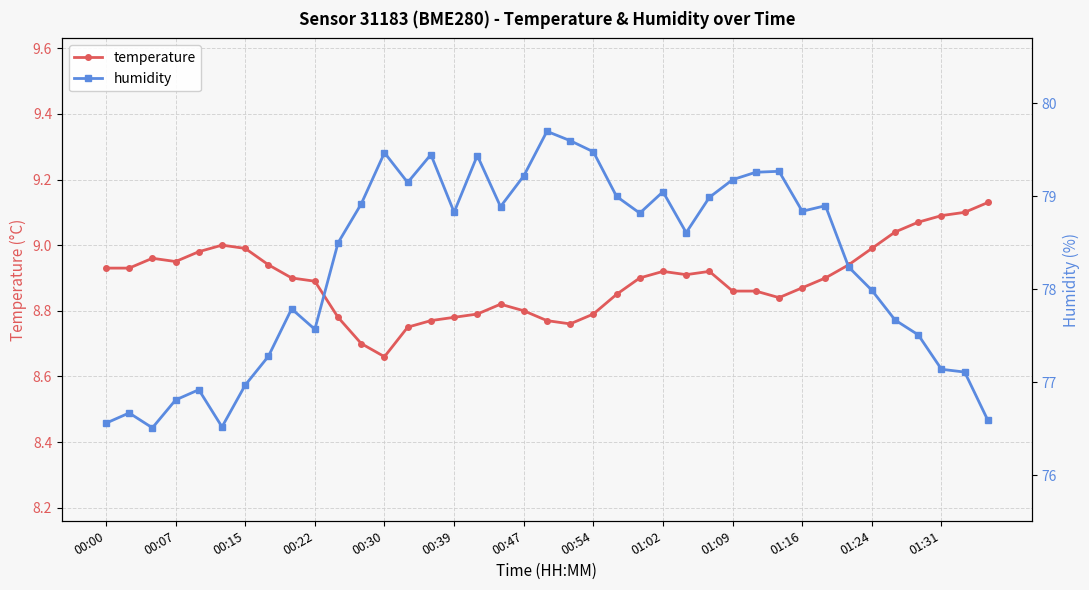

How many categories are shown in the chart?

39